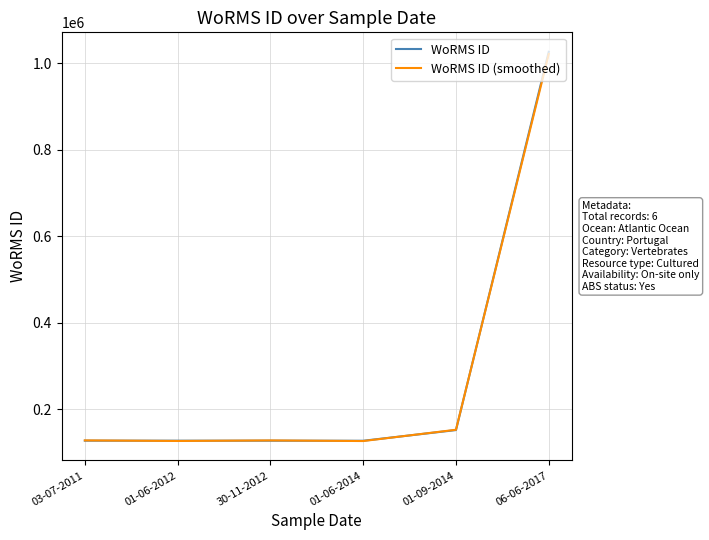

Between 01-09-2014 and 06-06-2017, which series saw the biggest shift?

WoRMS ID